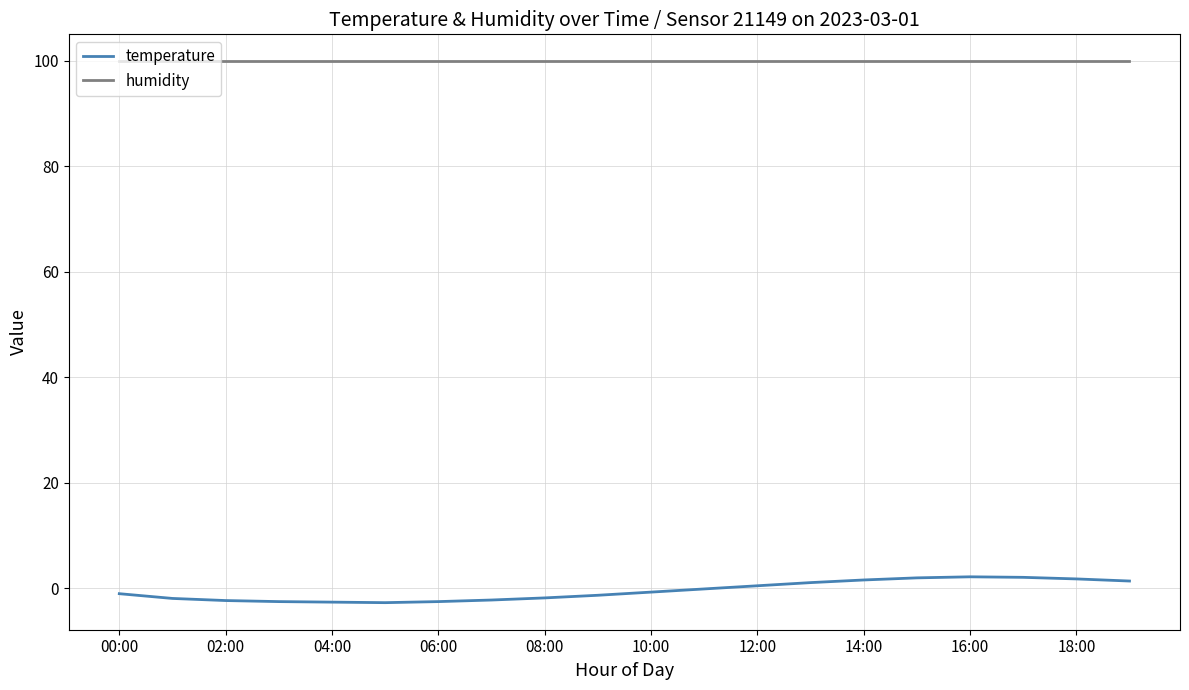

What is the minimum value shown in the chart?

-2.7